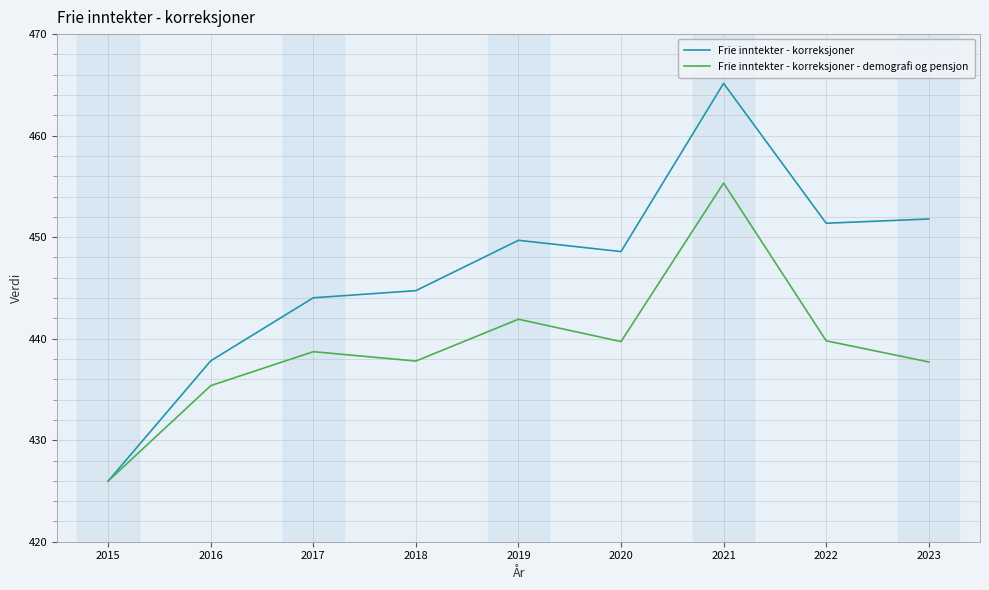

Between 2018 and 2019, which series saw the biggest shift?

Frie inntekter - korreksjoner